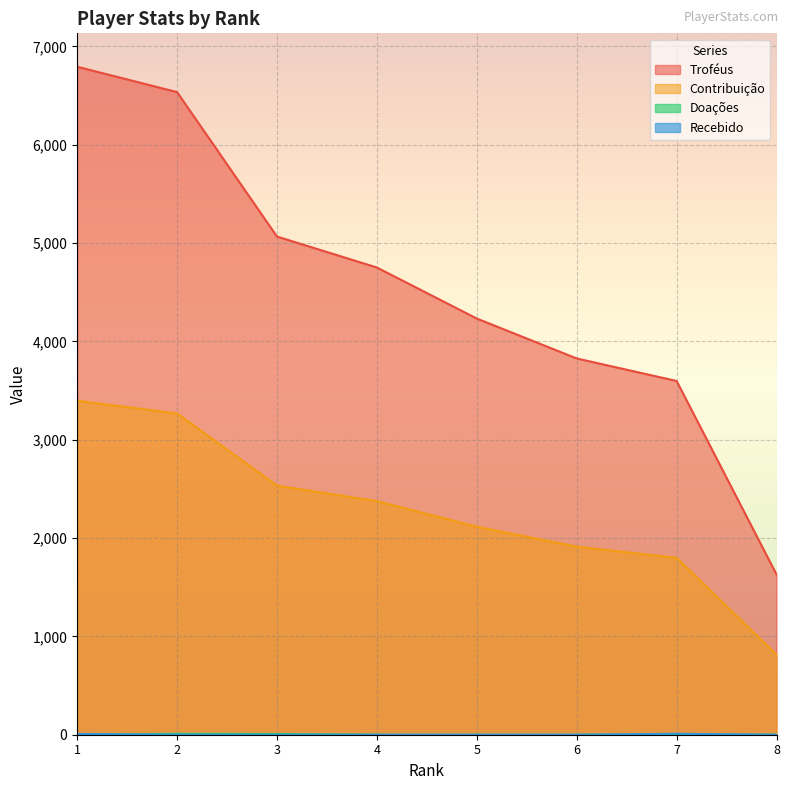

What are all the series names shown in the legend?

Troféus, Contribuição, Doações, Recebido